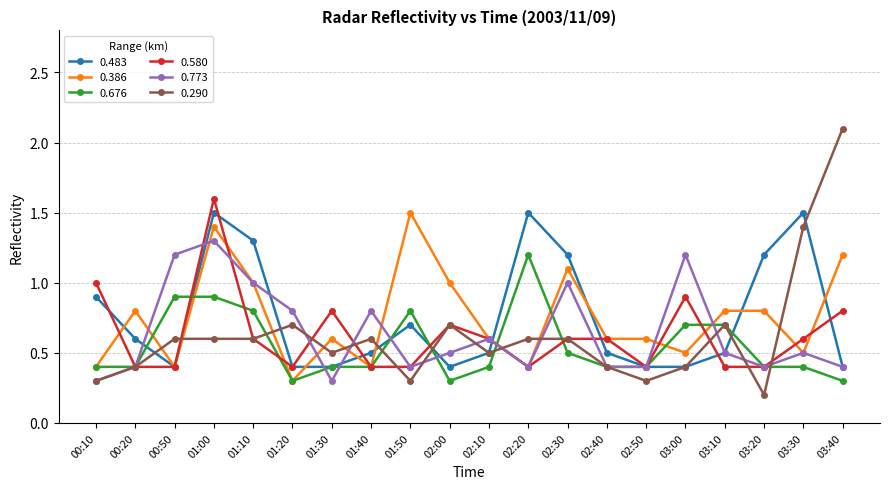

What is the label of the 19th point from the left?

03:30